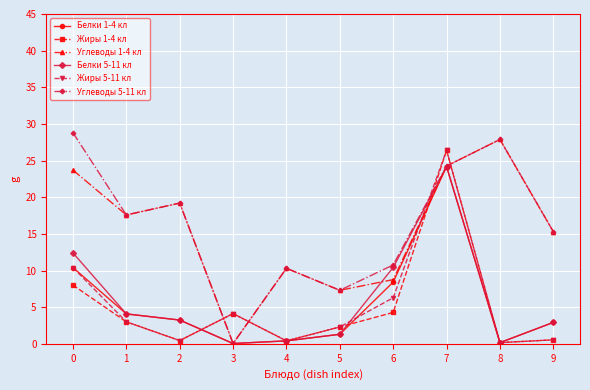

True or false: Углеводы 1-4 кл and Жиры 1-4 кл cross at least once.

True